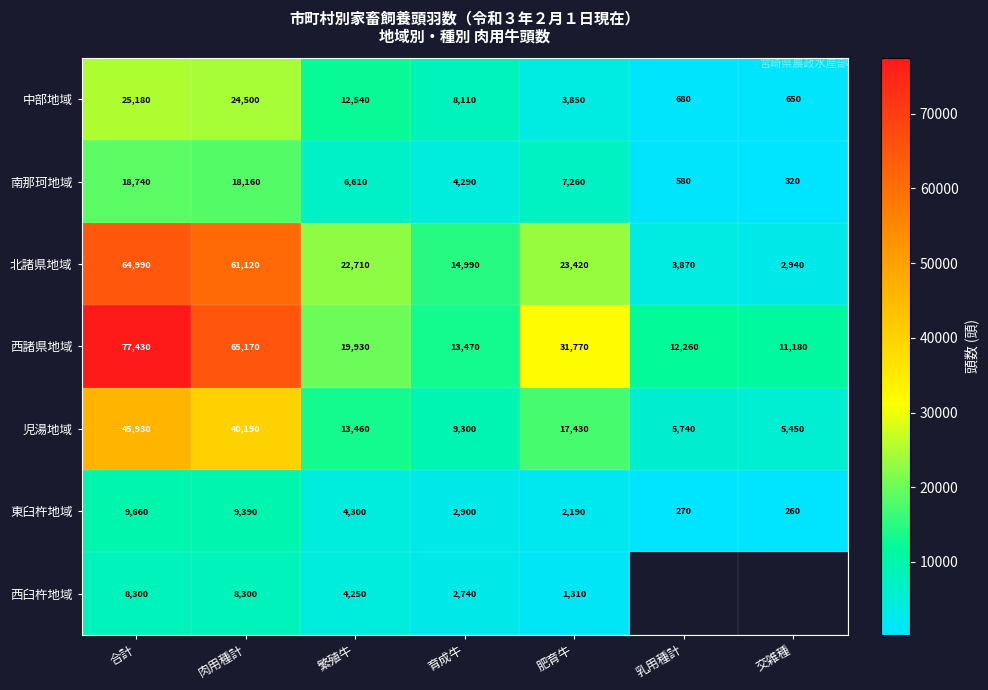

What is the difference between the second highest and second lowest values in the 北諸県地域 series?

57250